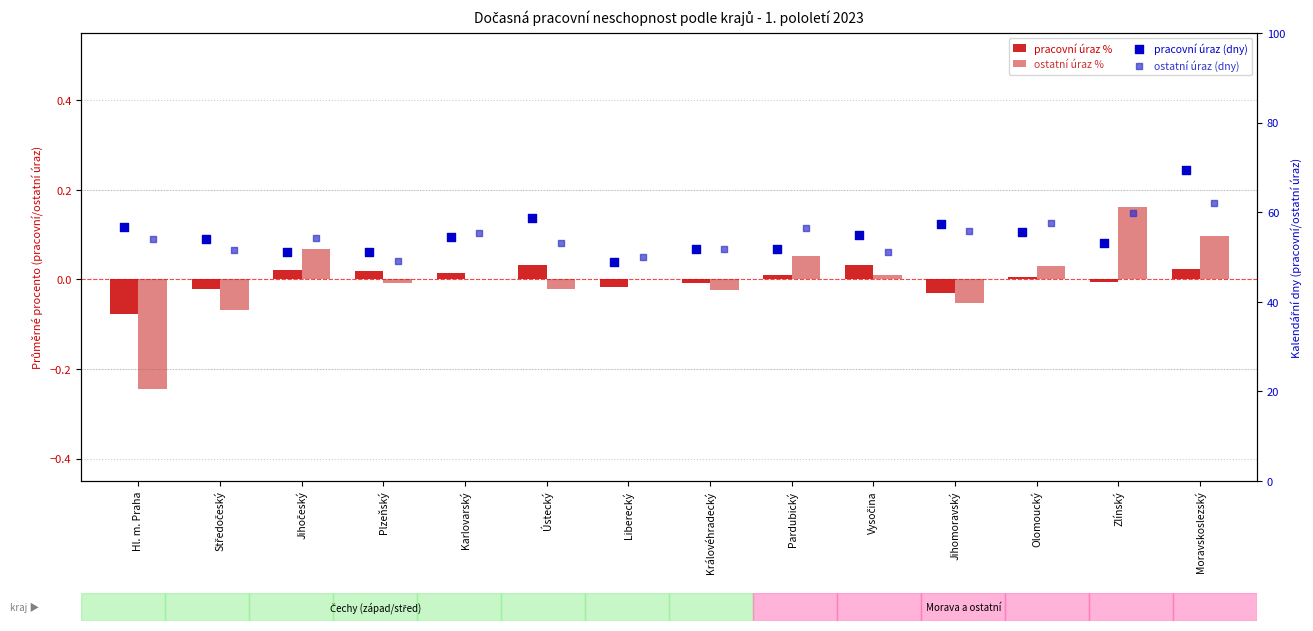

At how many categories does at least one series exceed 60?

1